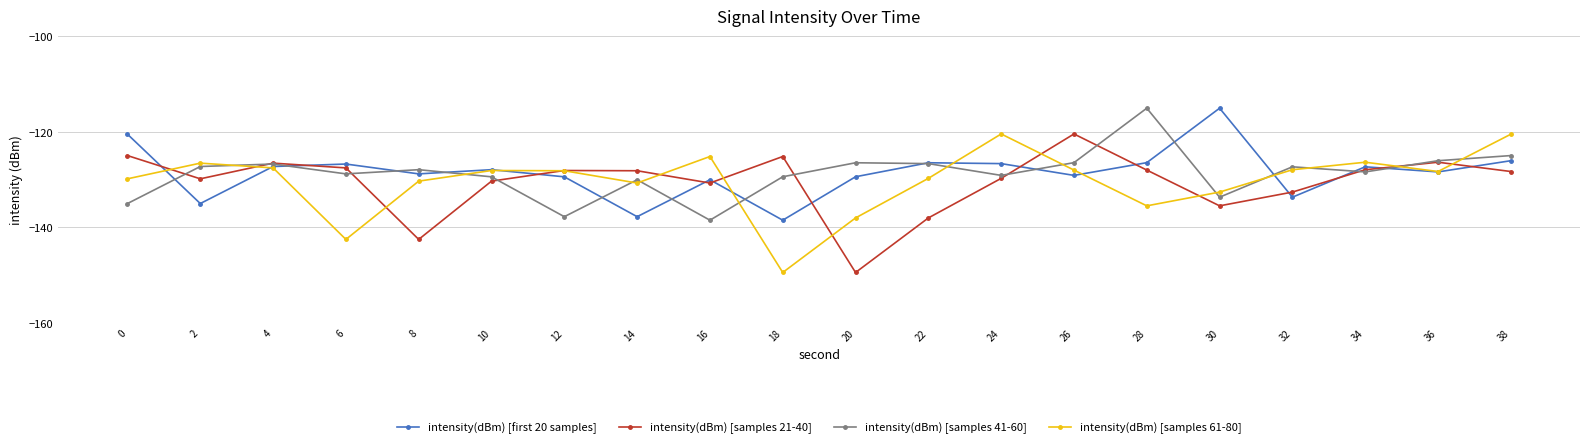

Between 10 and 16, which series saw the biggest shift?

intensity(dBm) [samples 41-60]